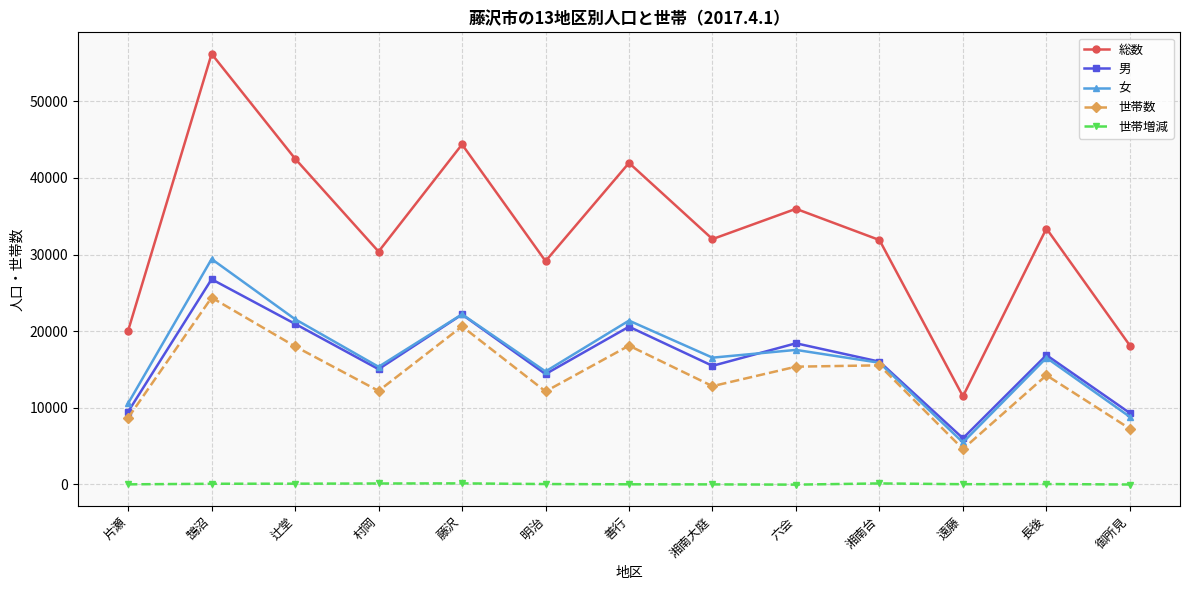

What is the sum of all 女 values?

215991